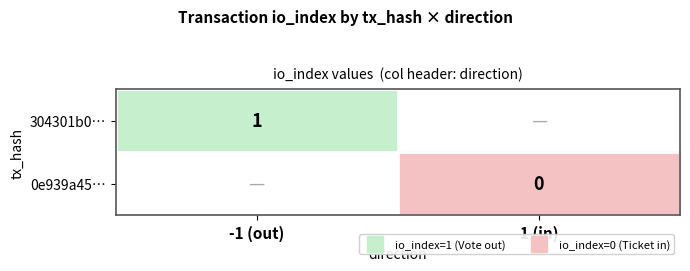

Which category has the lowest value in the 304301b0… series?

-1 (out)